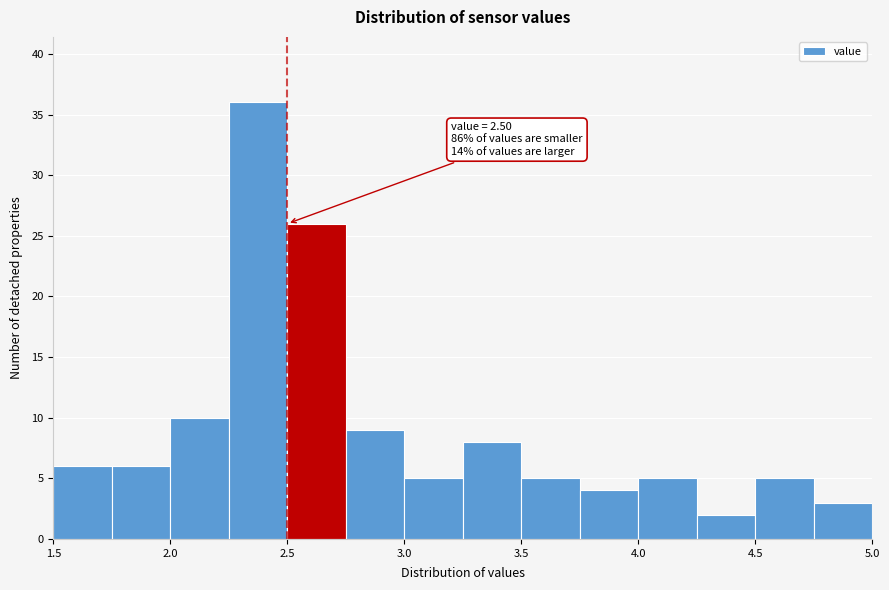

Which range on the x-axis has the tallest bar?

2.25 to 2.50